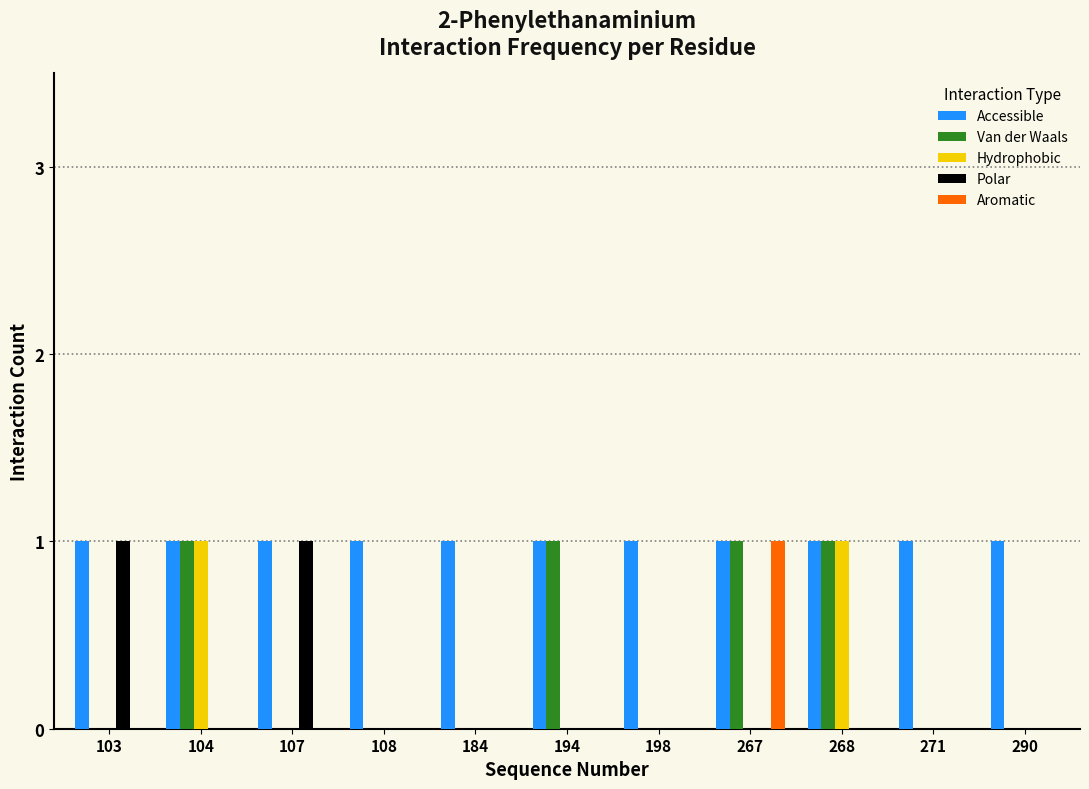

The Hydrophobic series shows 1 at 194. True or false?

False